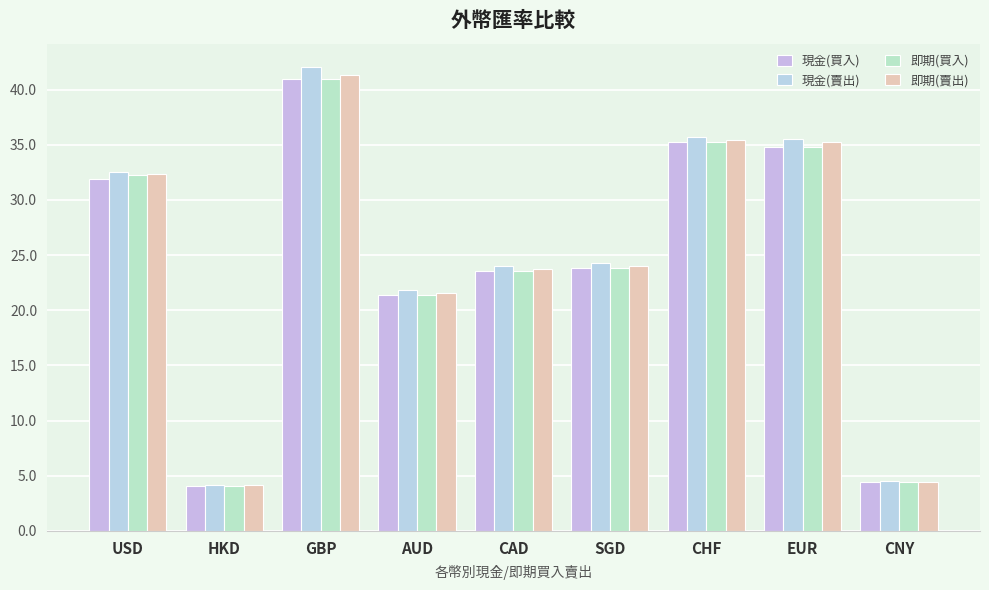

Which series has the widest spread of values?

現金(賣出)